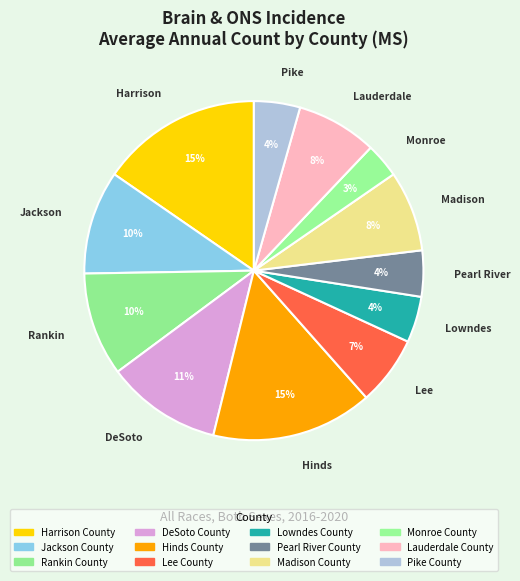

Rank the categories by value from highest to lowest.

Harrison County, Hinds County, DeSoto County, Jackson County, Rankin County, Madison County, Lauderdale County, Lee County, Lowndes County, Pearl River County, Pike County, Monroe County